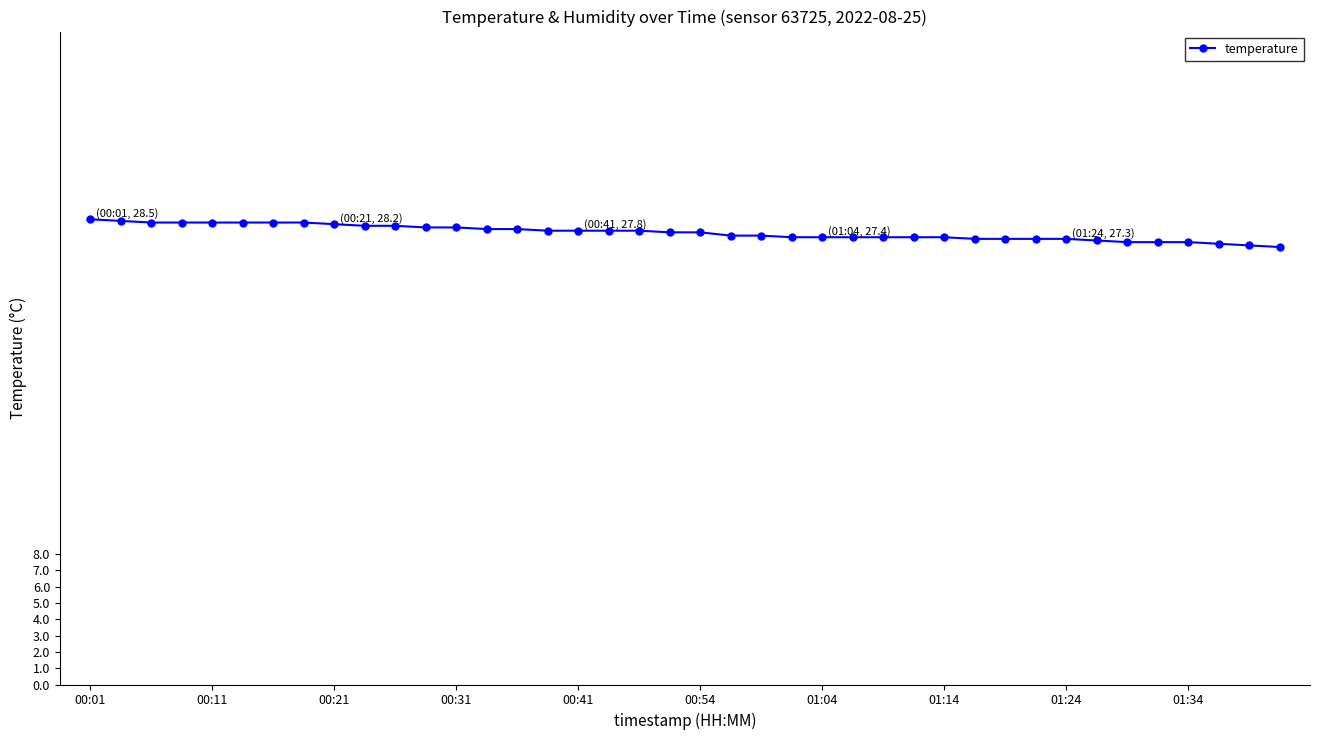

What is the value of the 16th point from the left?

27.8